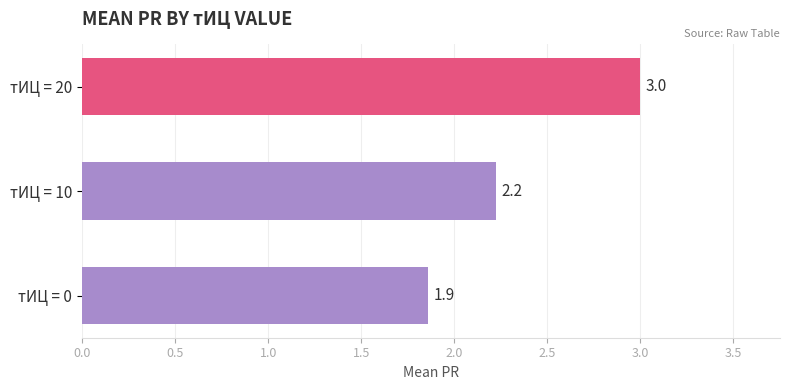

Reading bottom to top, extract all data points from this chart.

тИЦ = 0=1.9	тИЦ = 10=2.2	тИЦ = 20=3.0